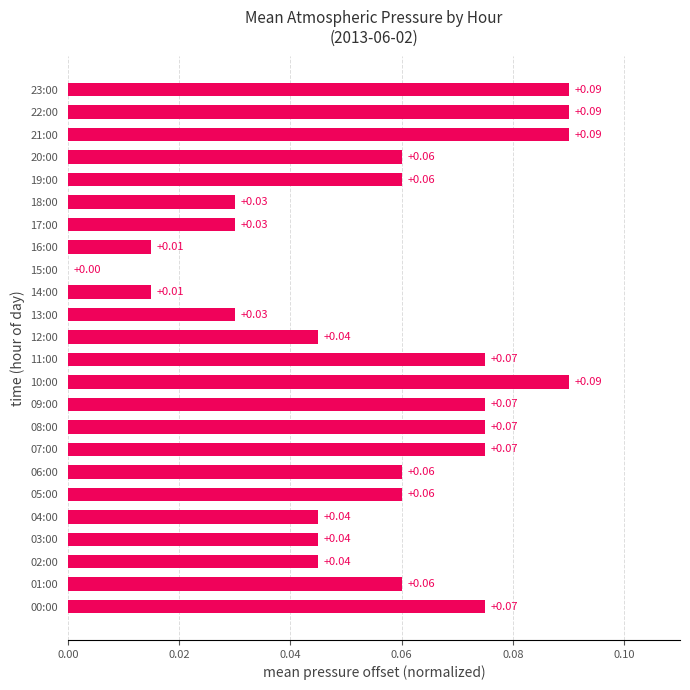

Which has a higher value, 23:00 or 12:00?

23:00